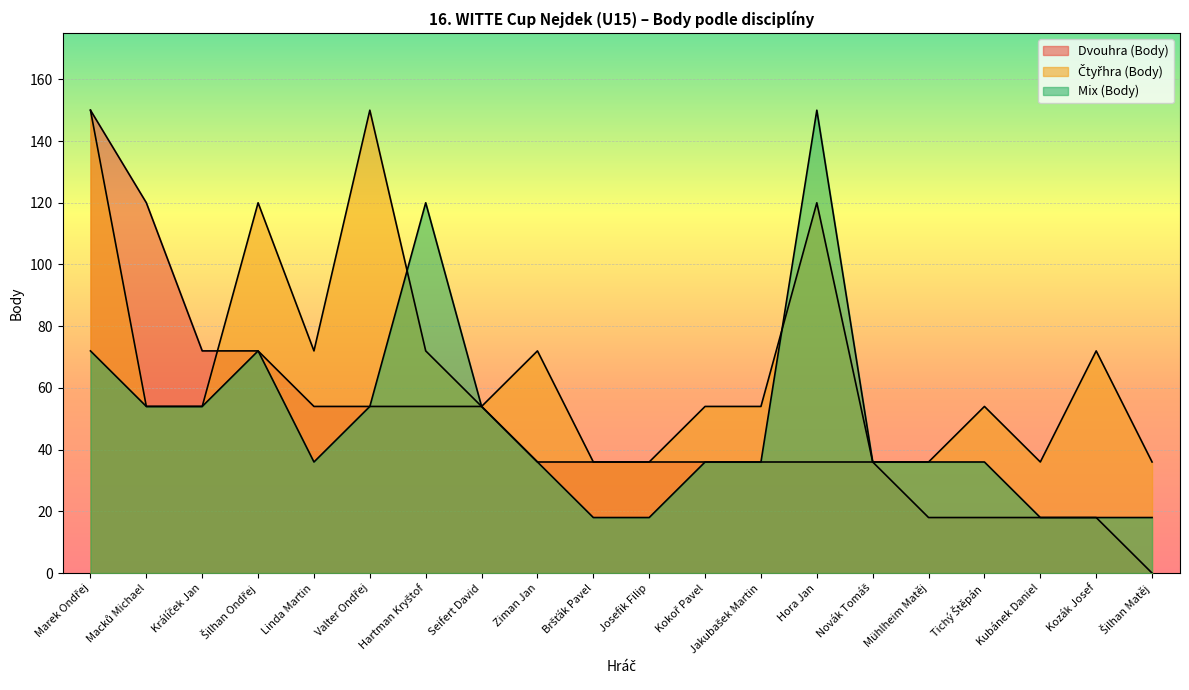

How many data points in Čtyřhra (Body) are less than 54?

6